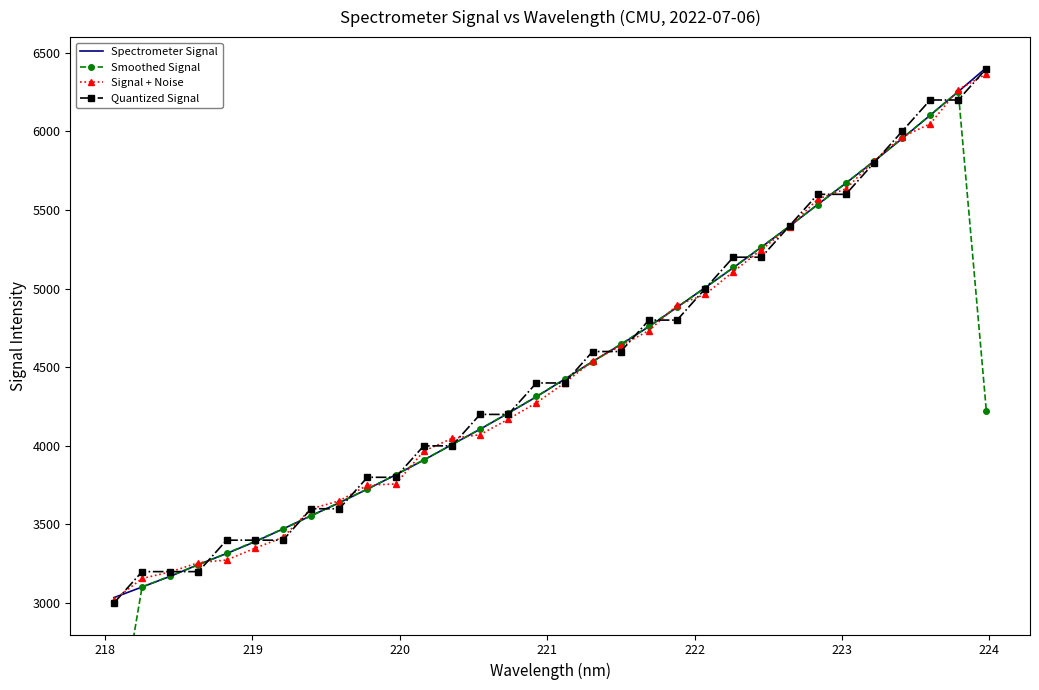

What is the value of the Quantized Signal point at the 12th from the left?

4000.0